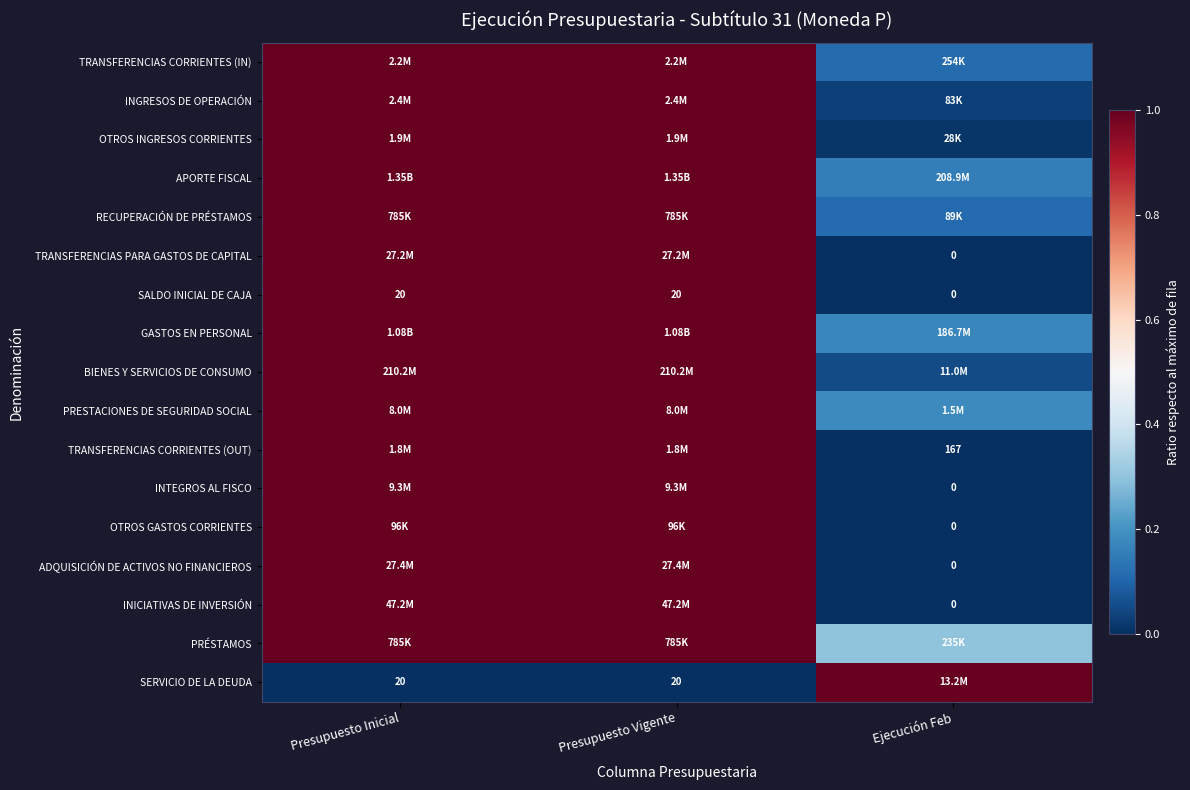

At Presupuesto Vigente, list the series in order from smallest to largest.

SERVICIO DE LA DEUDA, TRANSFERENCIAS CORRIENTES (IN), INGRESOS DE OPERACIÓN, OTROS INGRESOS CORRIENTES, APORTE FISCAL, RECUPERACIÓN DE PRÉSTAMOS, TRANSFERENCIAS PARA GASTOS DE CAPITAL, SALDO INICIAL DE CAJA, GASTOS EN PERSONAL, BIENES Y SERVICIOS DE CONSUMO, PRESTACIONES DE SEGURIDAD SOCIAL, TRANSFERENCIAS CORRIENTES (OUT), INTEGROS AL FISCO, OTROS GASTOS CORRIENTES, ADQUISICIÓN DE ACTIVOS NO FINANCIEROS, INICIATIVAS DE INVERSIÓN, PRÉSTAMOS